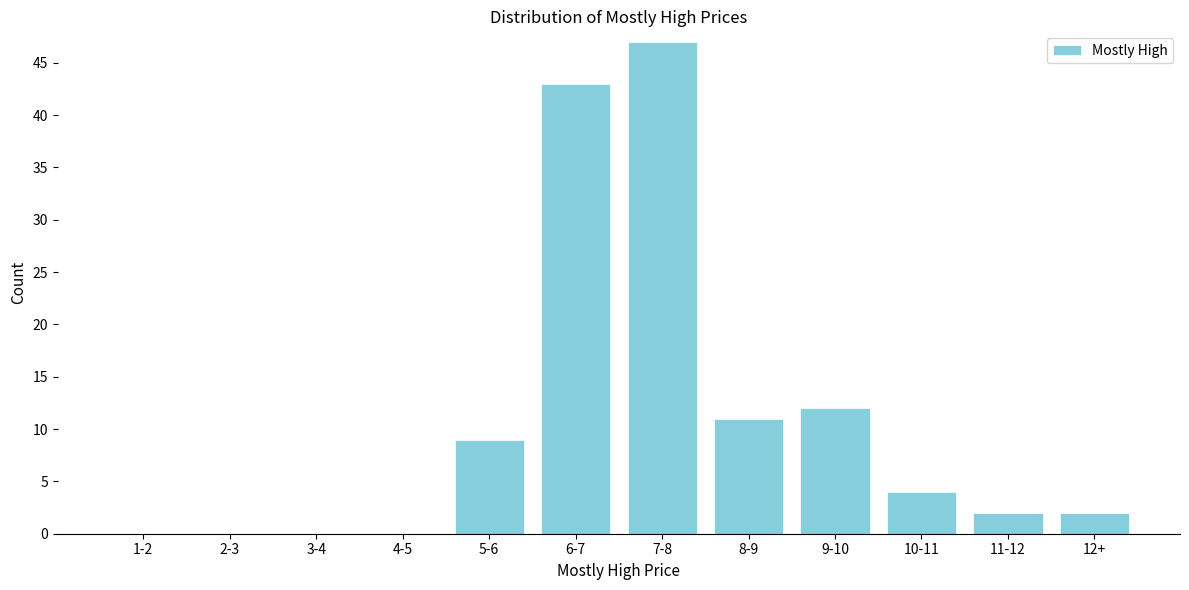

Reading right to left, transcribe all the data shown in this chart.

12+=2	11-12=2	10-11=4	9-10=12	8-9=11	7-8=47	6-7=43	5-6=9	4-5=0	3-4=0	2-3=0	1-2=0